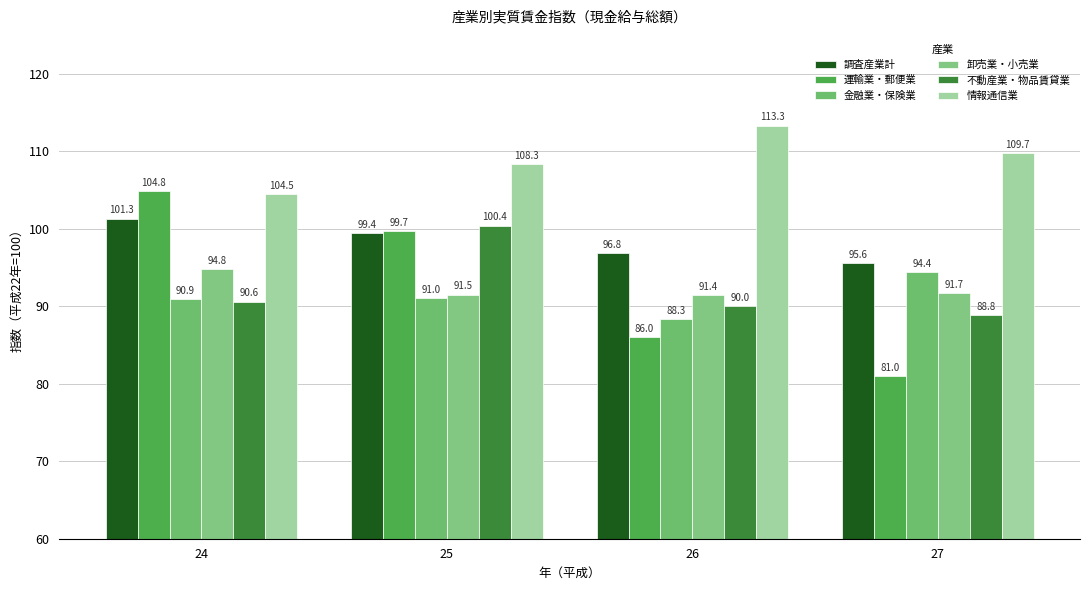

What is the difference between the highest and lowest values at 27?

28.7